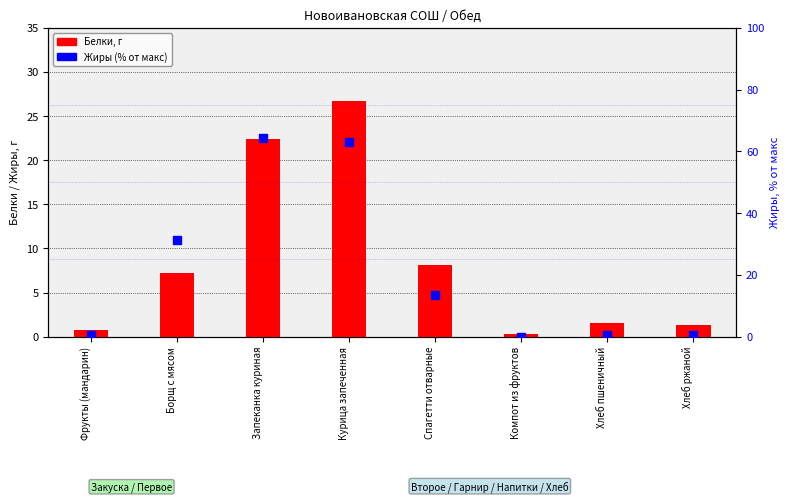

What are all the series names shown in the legend?

Белки, Жиры (% от макс)